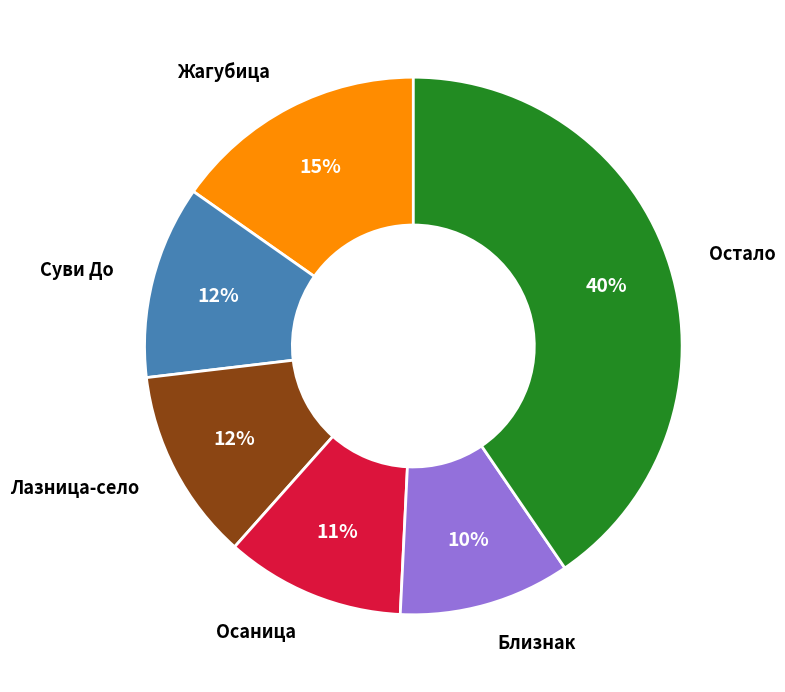

Is there any slice that represents more than half of the pie?

No